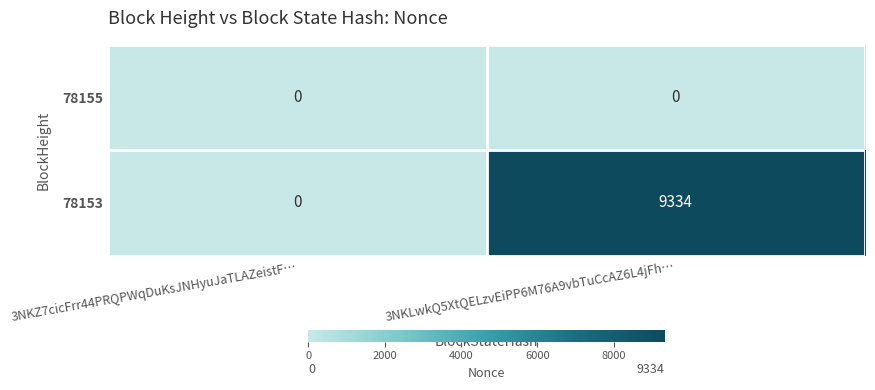

What is the total value across all series at 3NKLwkQ5XtQELzvEiPP6M76A9vbTuCcAZ6L4jFh…?

9334